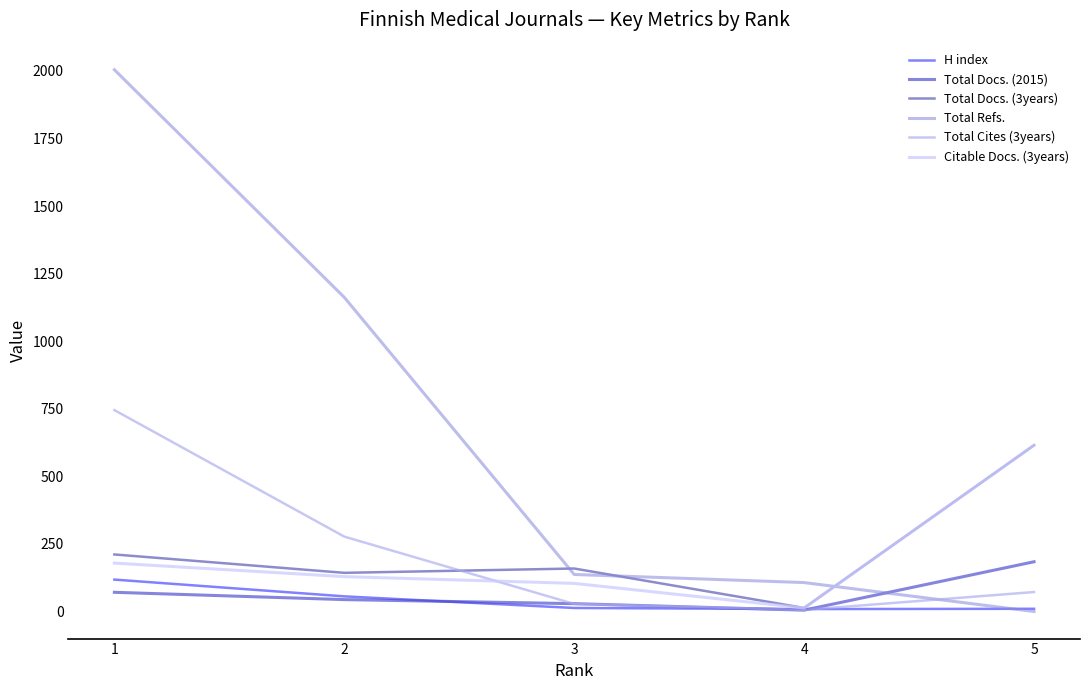

What are all the series names shown in the legend?

H index, Total Docs. (2015), Total Docs. (3years), Total Refs., Total Cites (3years), Citable Docs. (3years)